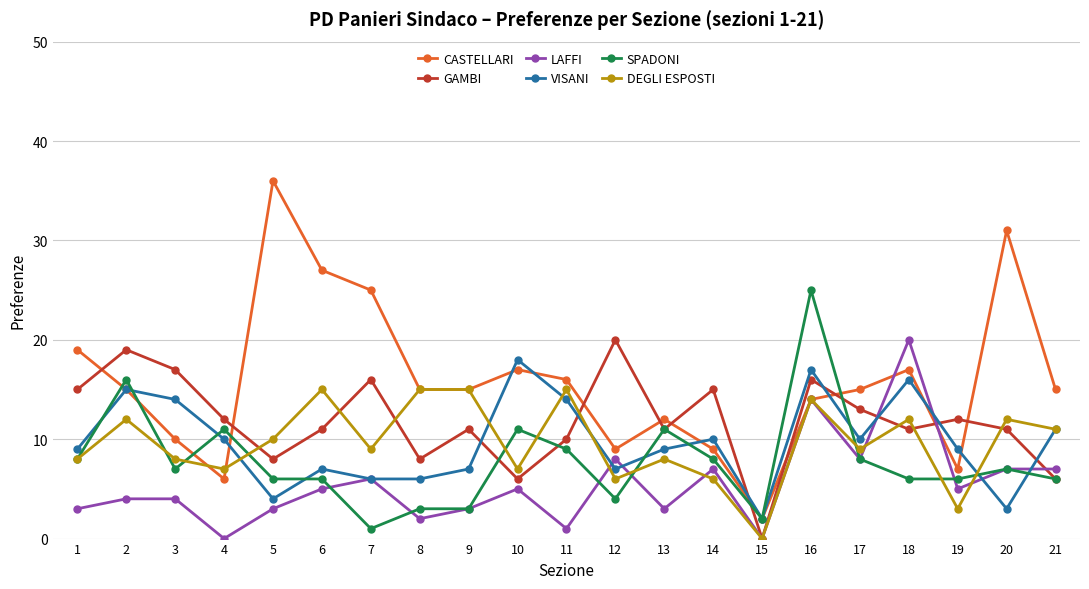

The CASTELLARI series shows 7 at 7. True or false?

False